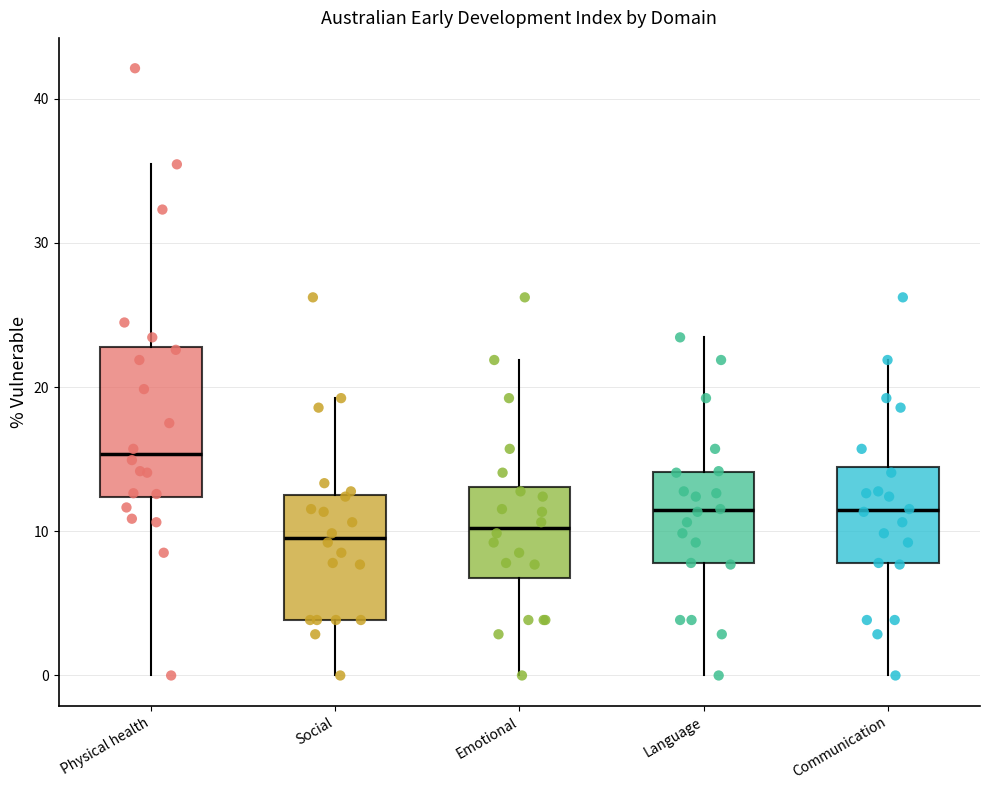

Reading left to right, transcribe this box plot: for each box, give where its median line is, the range the box spans, and where its two whiskers end, as read against the y-axis. The values are not printed on the chart, so give them approximately, as read against the axis.

Physical health: median 15, box 12 to 23, whiskers 0 to 35
Social: median 10, box 4 to 12, whiskers 0 to 19
Emotional: median 10, box 7 to 13, whiskers 0 to 22
Language: median 11, box 8 to 14, whiskers 0 to 23
Communication: median 11, box 8 to 14, whiskers 0 to 22